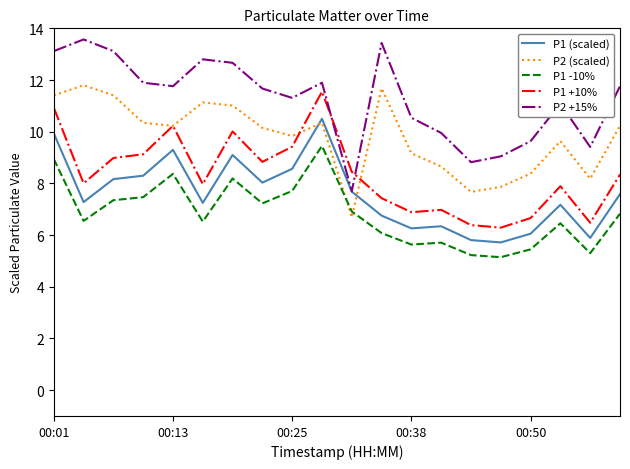

What is the average value of the P2 (scaled) series?

9.8